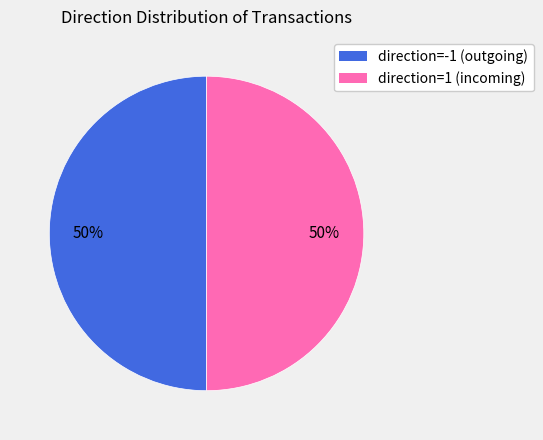

The direction=1 (incoming) slice represents 50% of the pie. True or false?

True